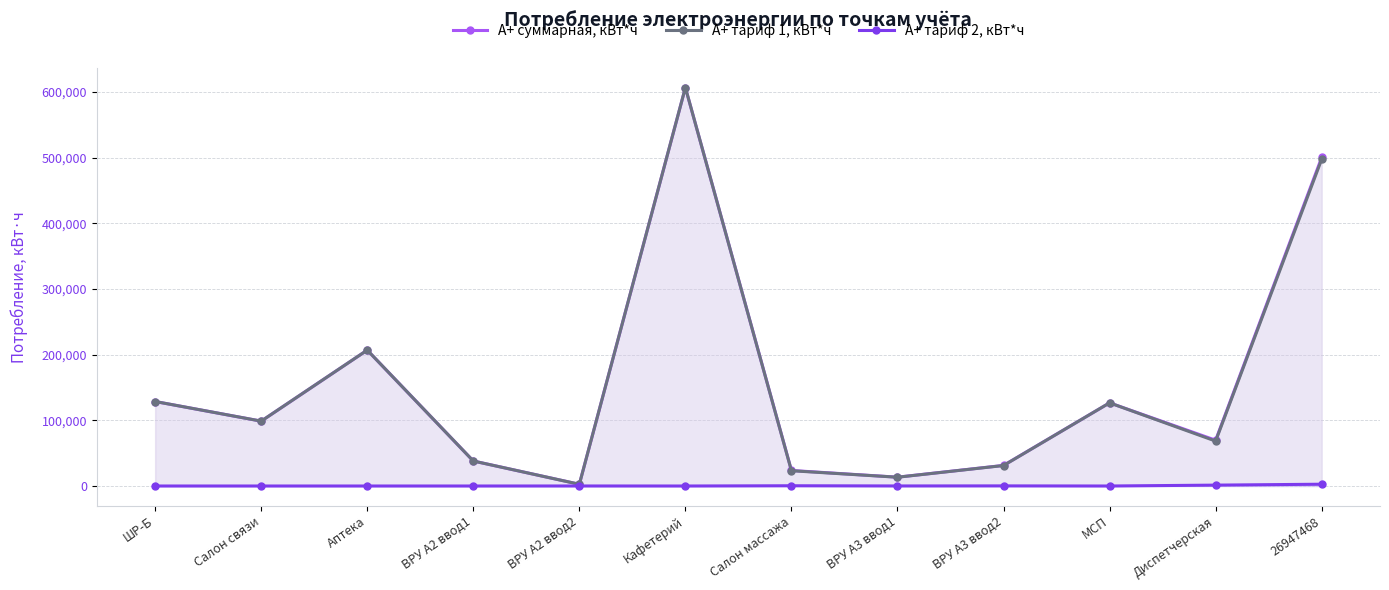

True or false: A+ тариф 1, кВт*ч and A+ тариф 2, кВт*ч intersect in this chart.

False